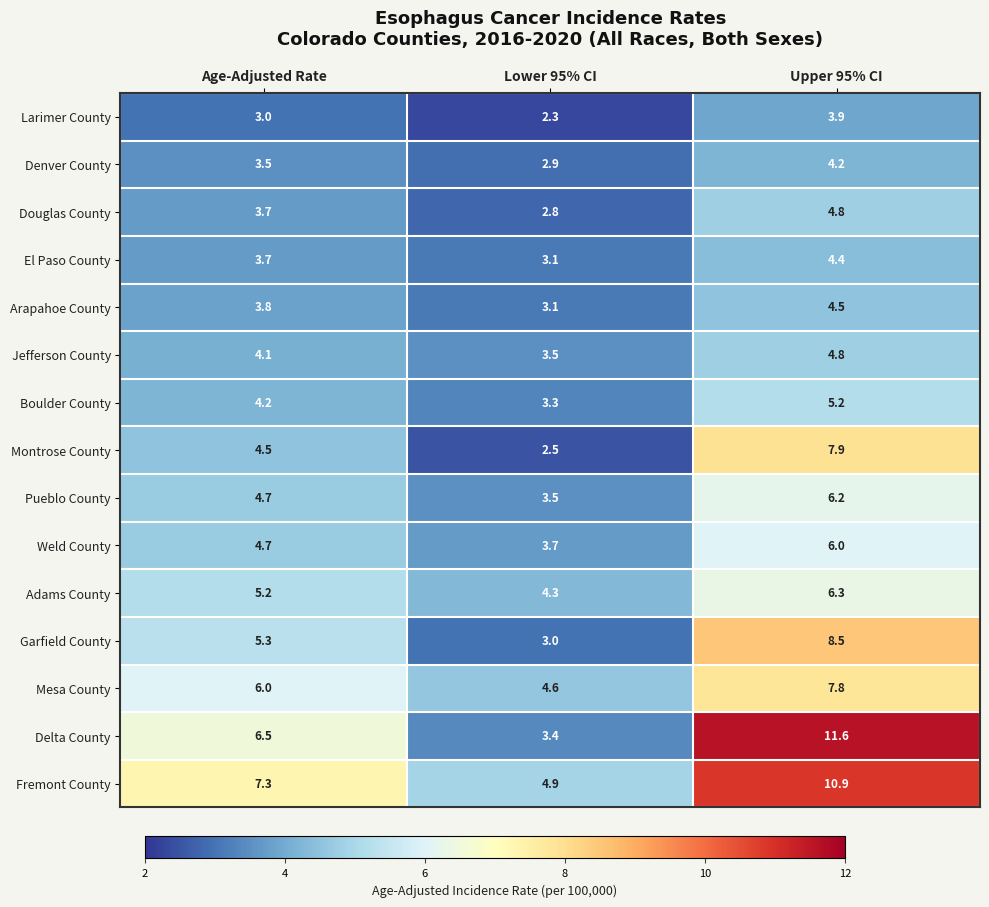

What is the lowest value of the Delta County series?

3.4